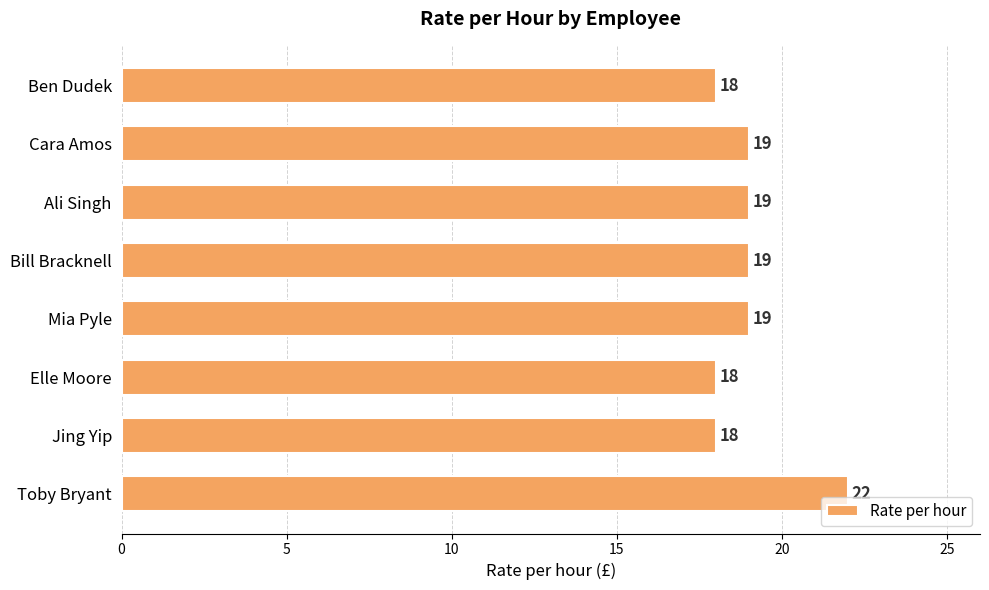

Reading top to bottom, transcribe all the data shown in this chart.

18	19	19	19	19	18	18	22